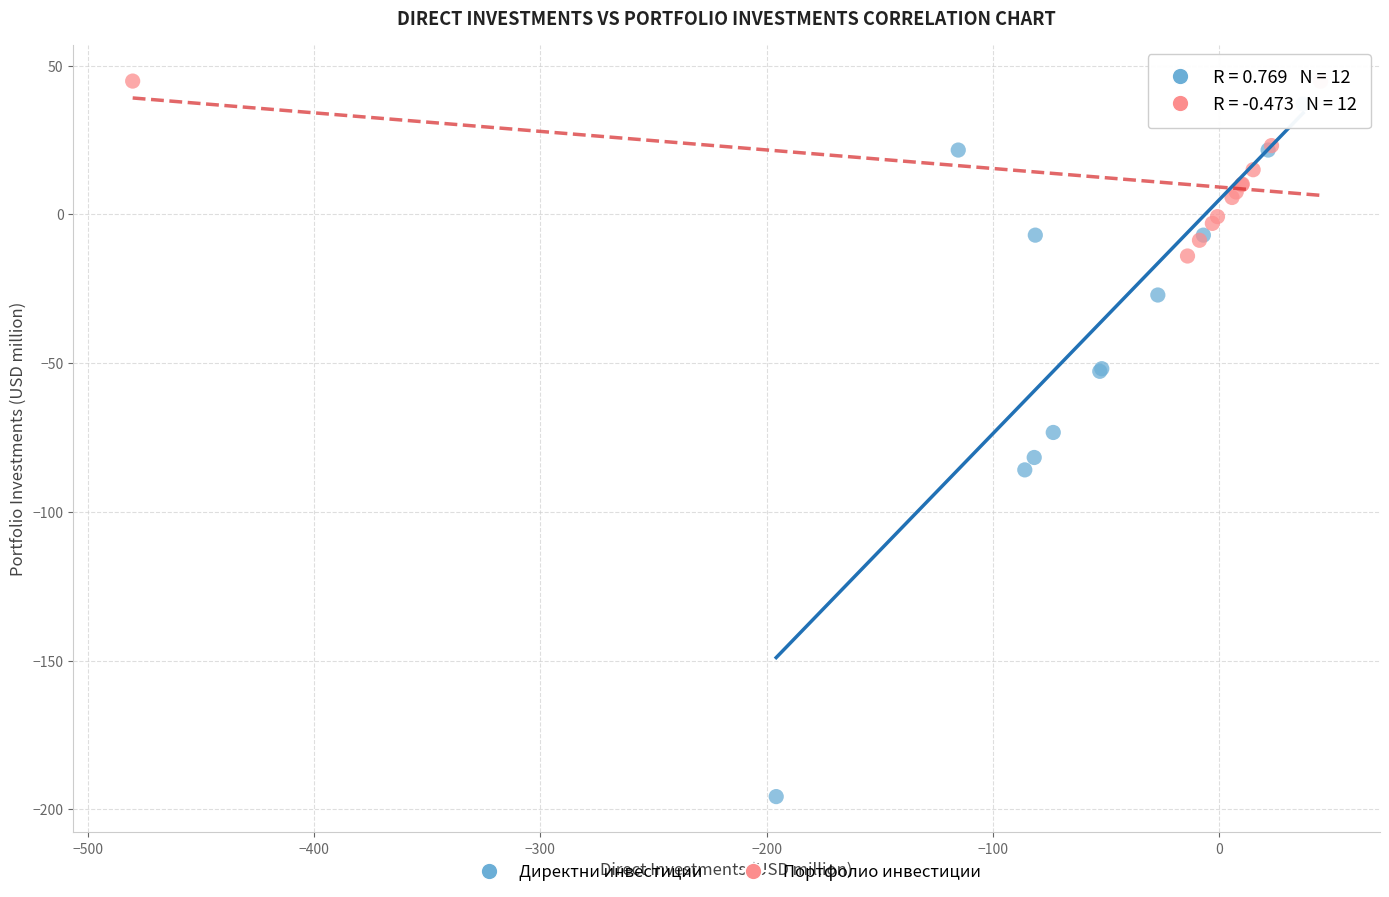

Which series has the largest Y range (max minus min)?

Директни инвестиции